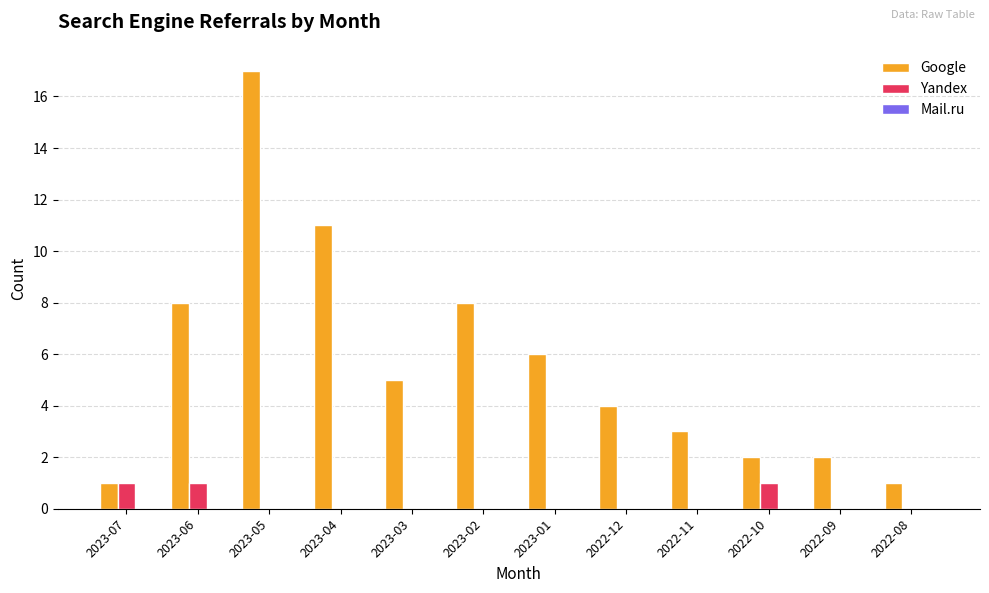

What is the total value across all series at 2022-12?

4